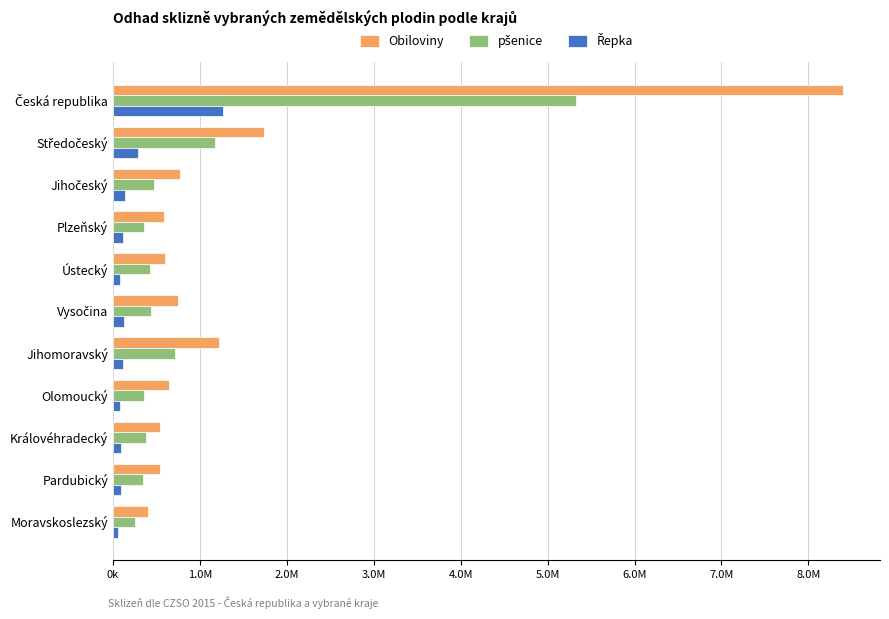

What is the value of the Řepka bar at the 6th from the left?

128005.4